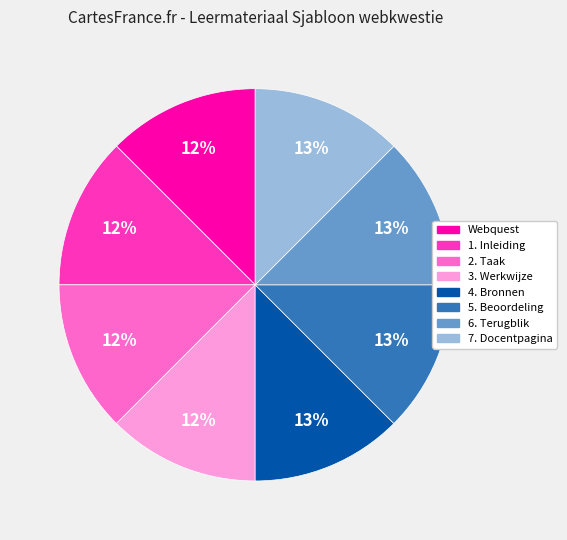

Does 2. Taak represent more than half of the total?

No